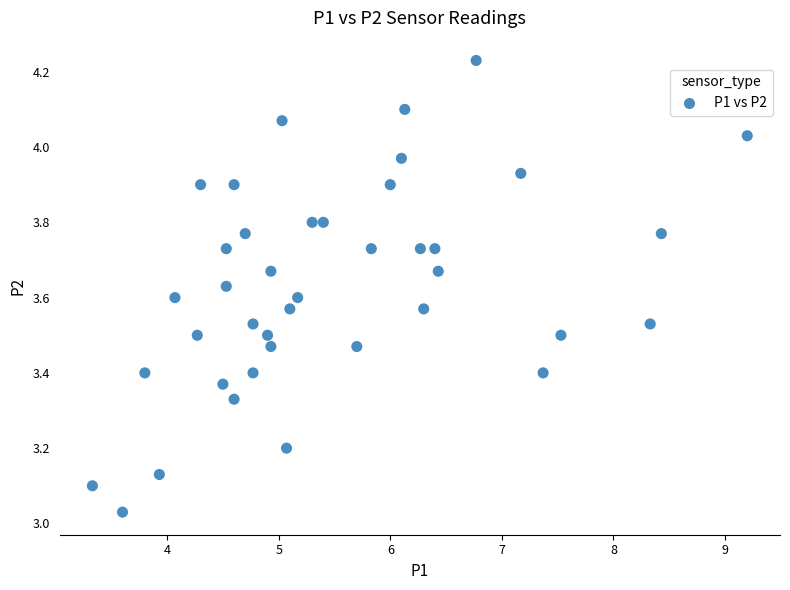

What is the range of Y values (max minus min)?

1.2